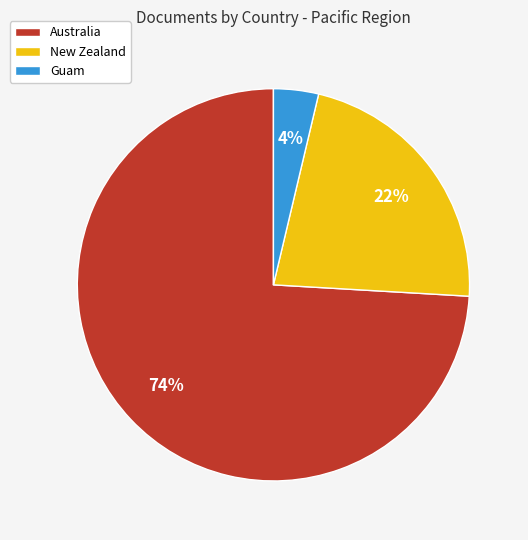

Is there any slice that represents more than half of the pie?

Yes